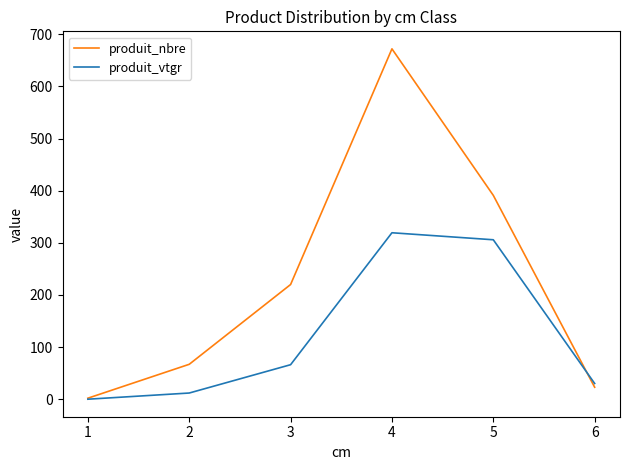

What is the difference between the produit_nbre values at 6 and 5?

368.0